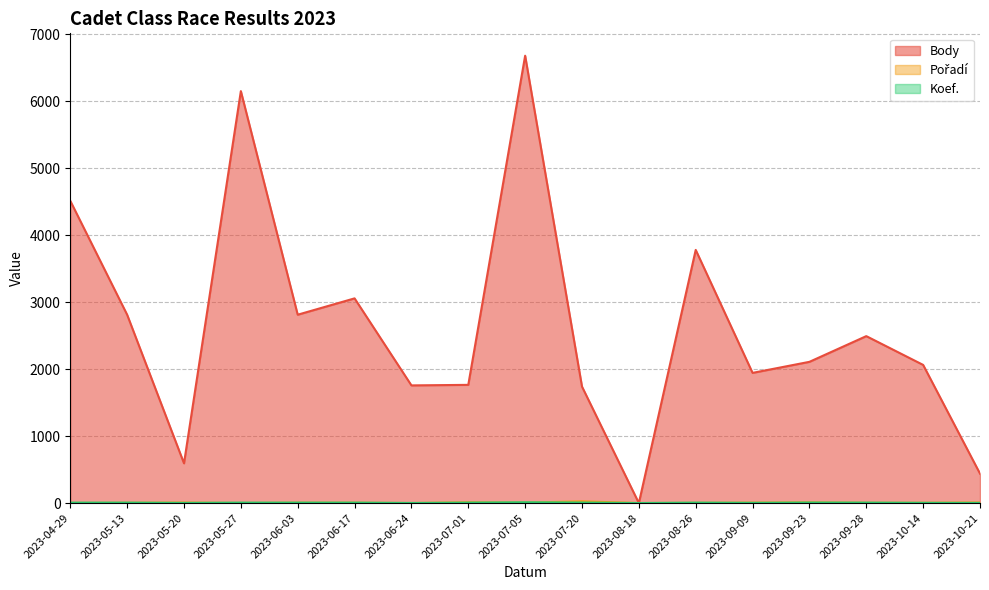

Reading left to right, what are all the values shown in this chart?

Body: 4515	2814	594	6154	2814	3058	1758	1766	6683	1740	0	3782	1945	2110	2494	2064	440
Pořadí: 2	5	8	2	6	6	1	12	7	26	1	4	7	11	5	5	9
Koef.: 7	7	3	7	7	7	2	7	12	8	1	7	4	8	7	4	3